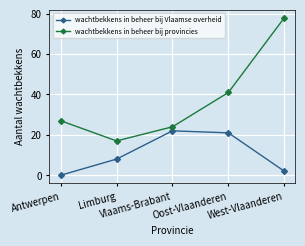

Which series has the widest spread of values?

wachtbekkens in beheer bij provincies